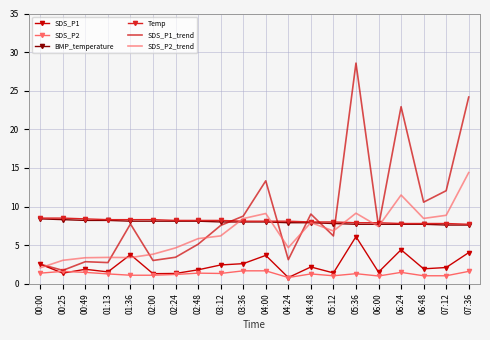

What is the sum of all BMP_temperature values?

159.1